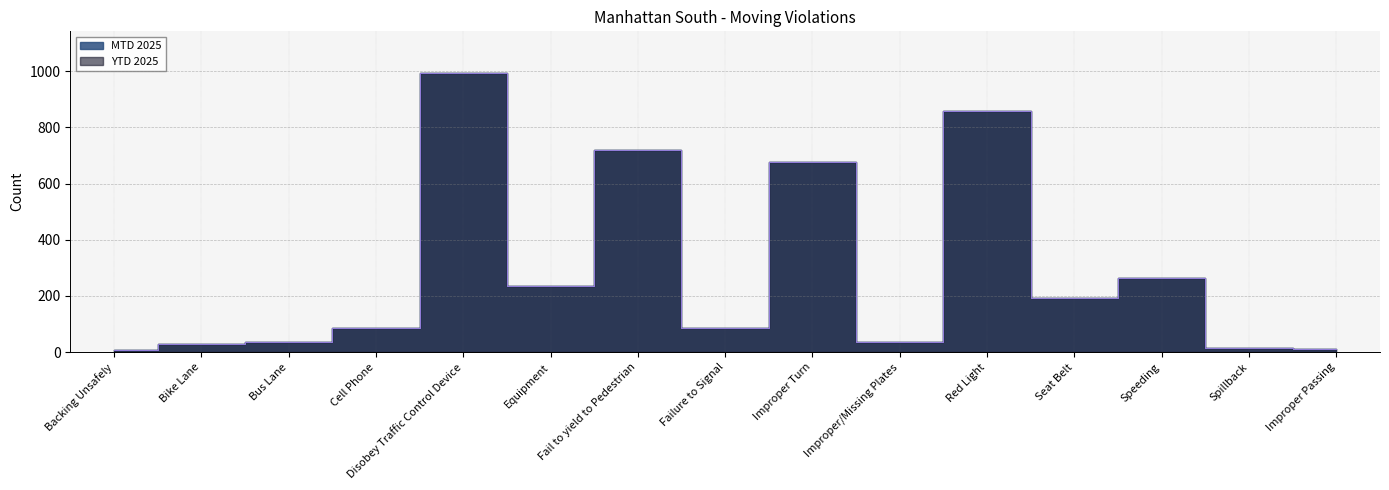

Which series has the largest total across all categories?

MTD 2025